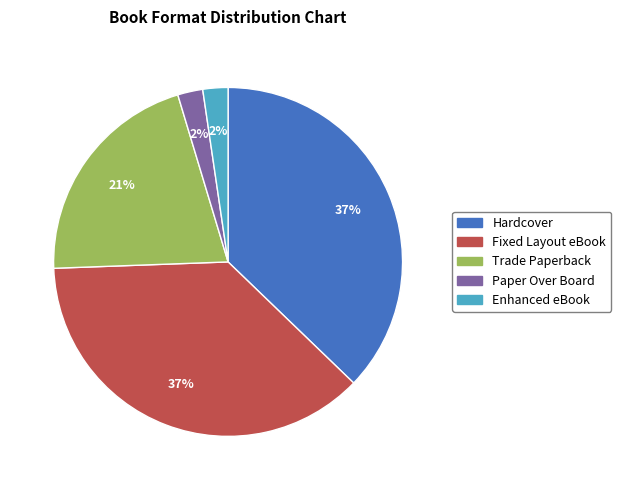

Is Hardcover the majority of the pie?

No